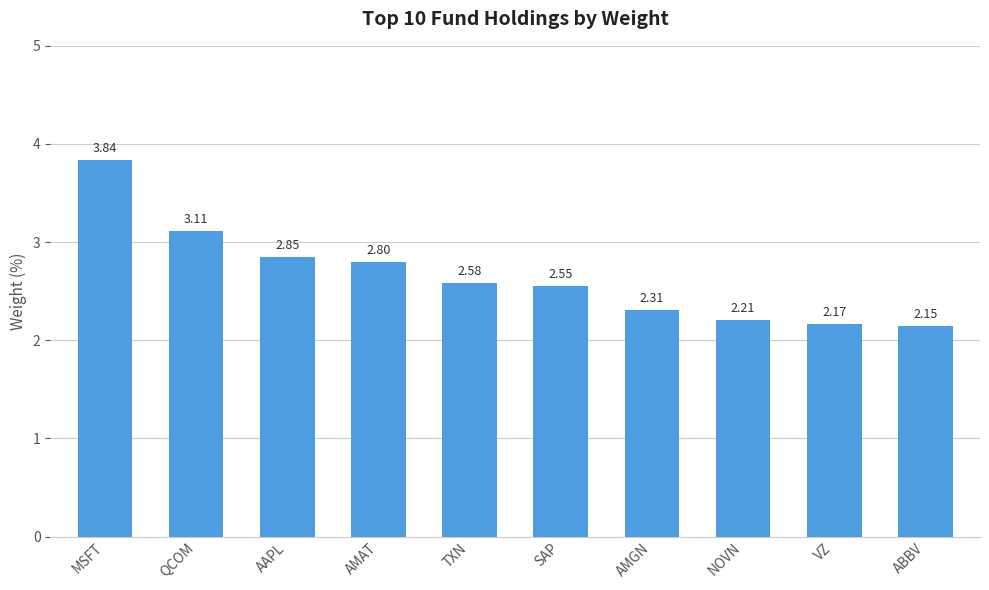

What is the change in value from AMGN to ABBV?

-0.2